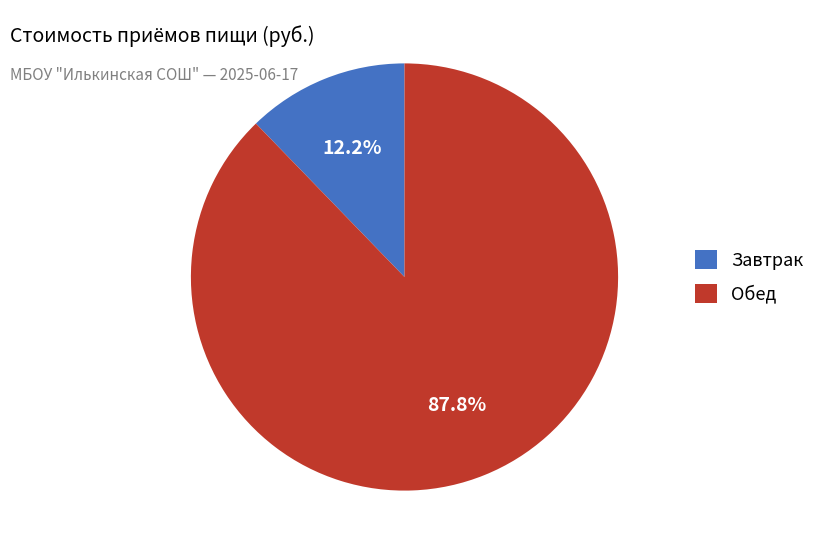

How many segments does this pie chart have?

2